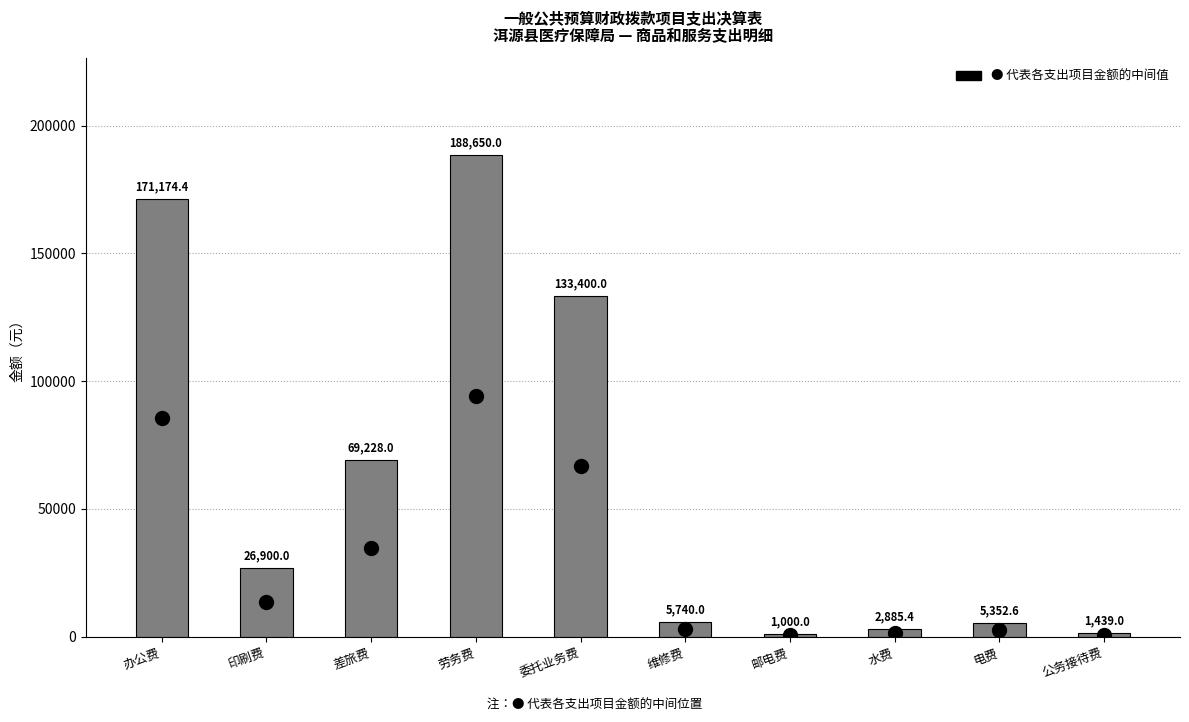

Reading left to right, transcribe all the data shown in this chart.

171174.4	26900.0	69228.0	188650.0	133400.0	5740.0	1000.0	2885.4	5352.6	1439.0